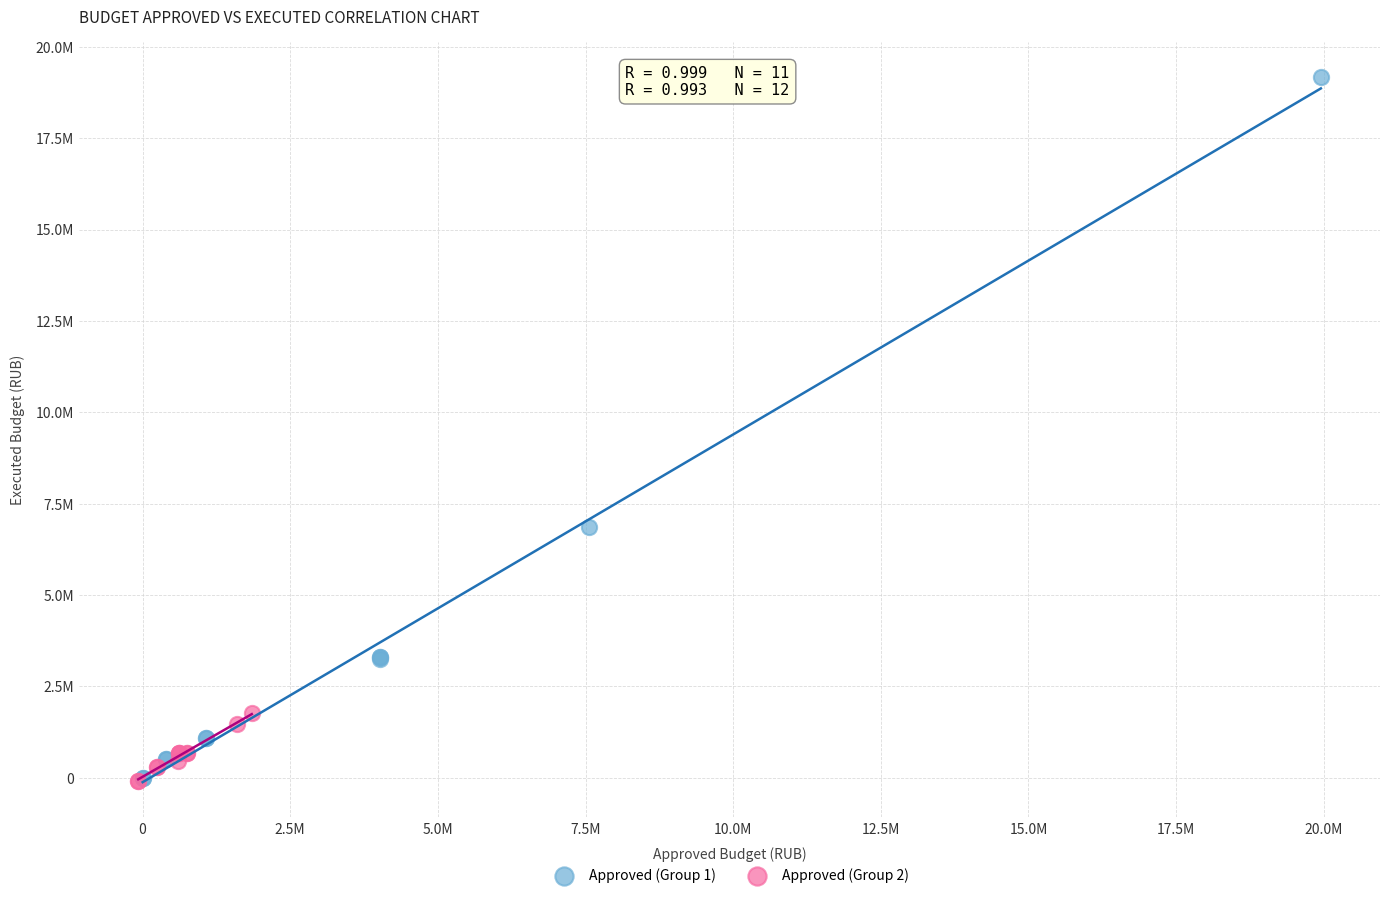

Which series contains the highest Y value?

Approved (Group 1)